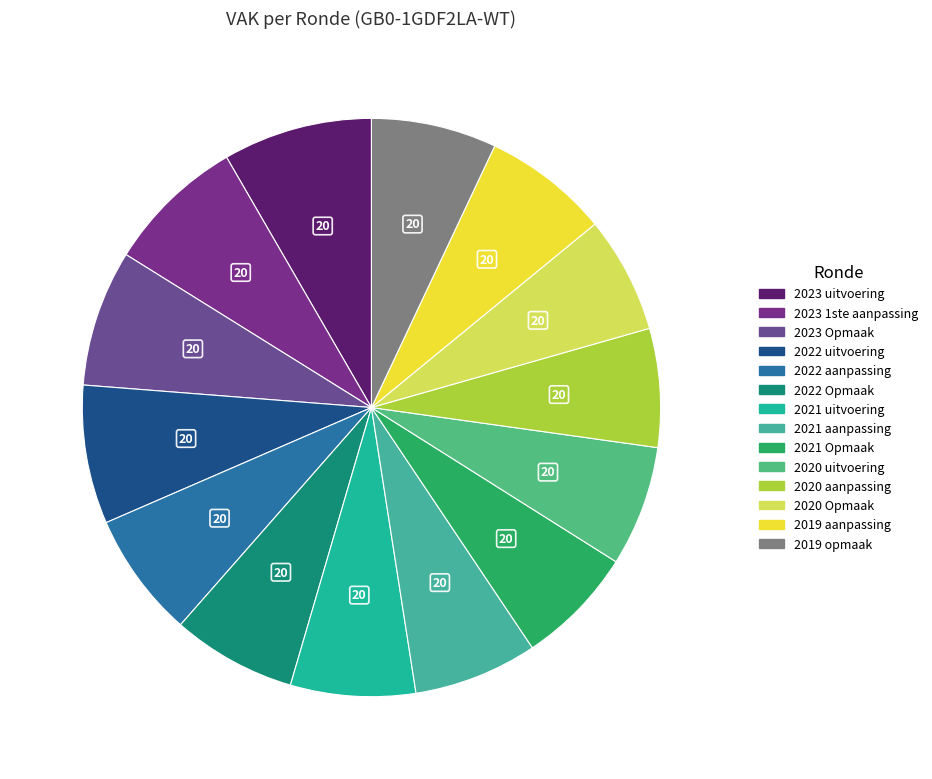

What is the ratio of the value at 2023 Opmaak to the value at 2020 Opmaak?

1.2